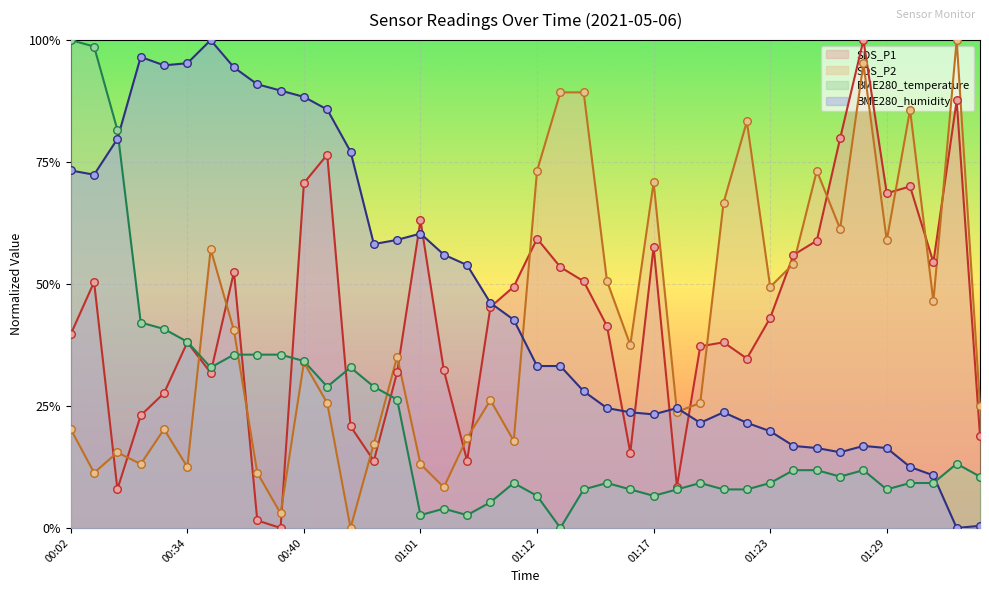

At which category is the sum across all series the highest?

00:02